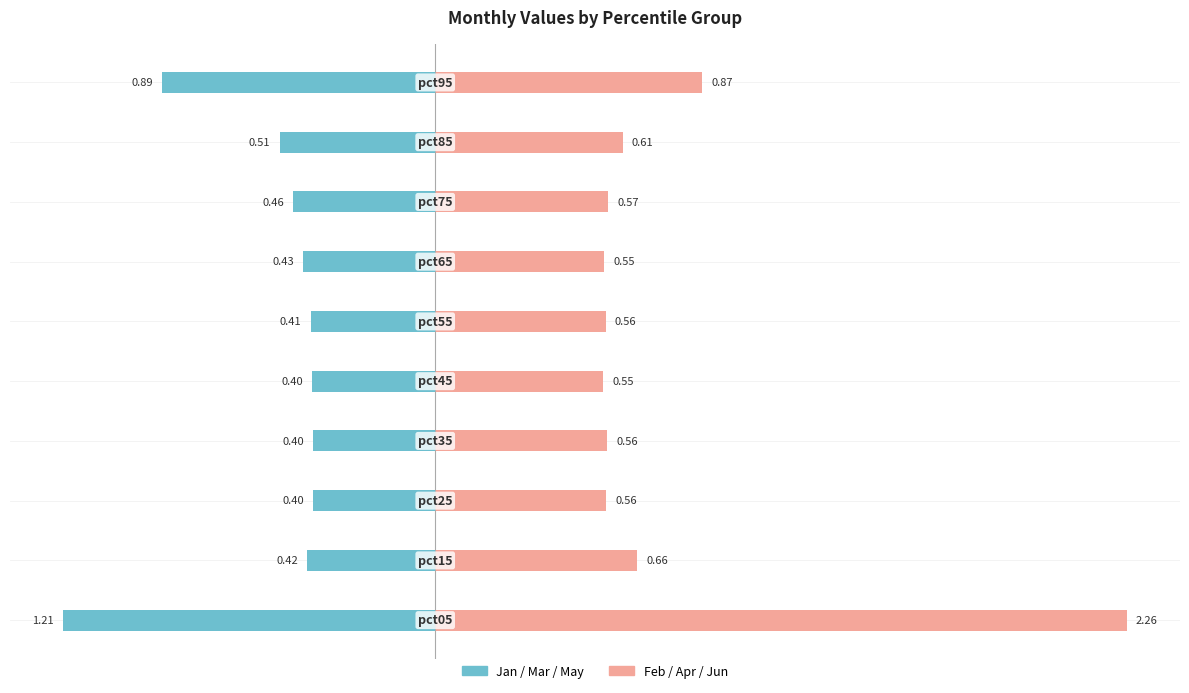

List the series in order of their peak value, highest first.

Feb/Apr/Jun (avg), Jan/Mar/May (avg)